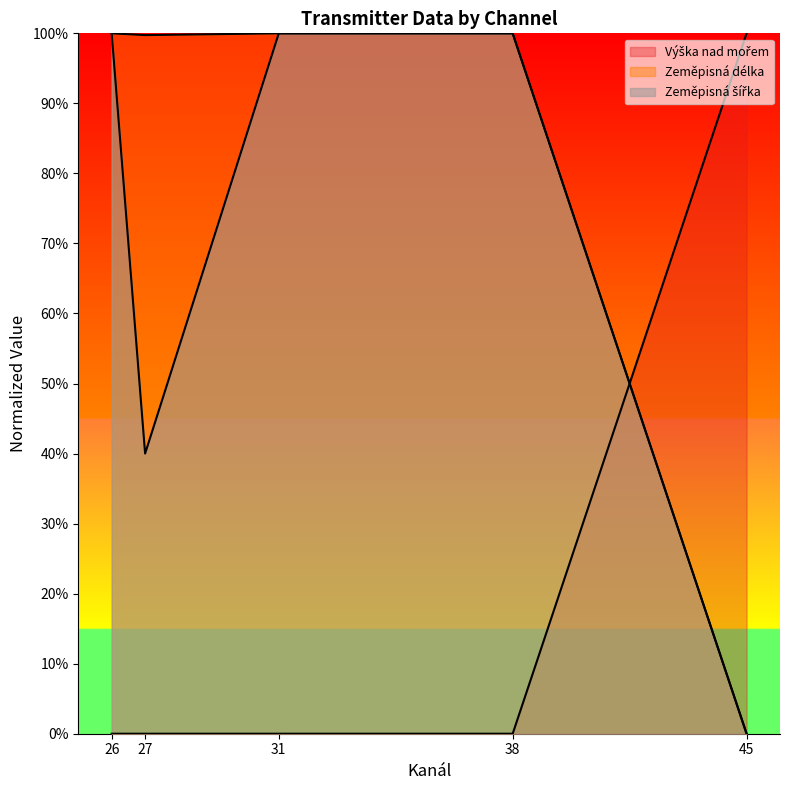

How many values in Zeměpisná délka are above zero?

4